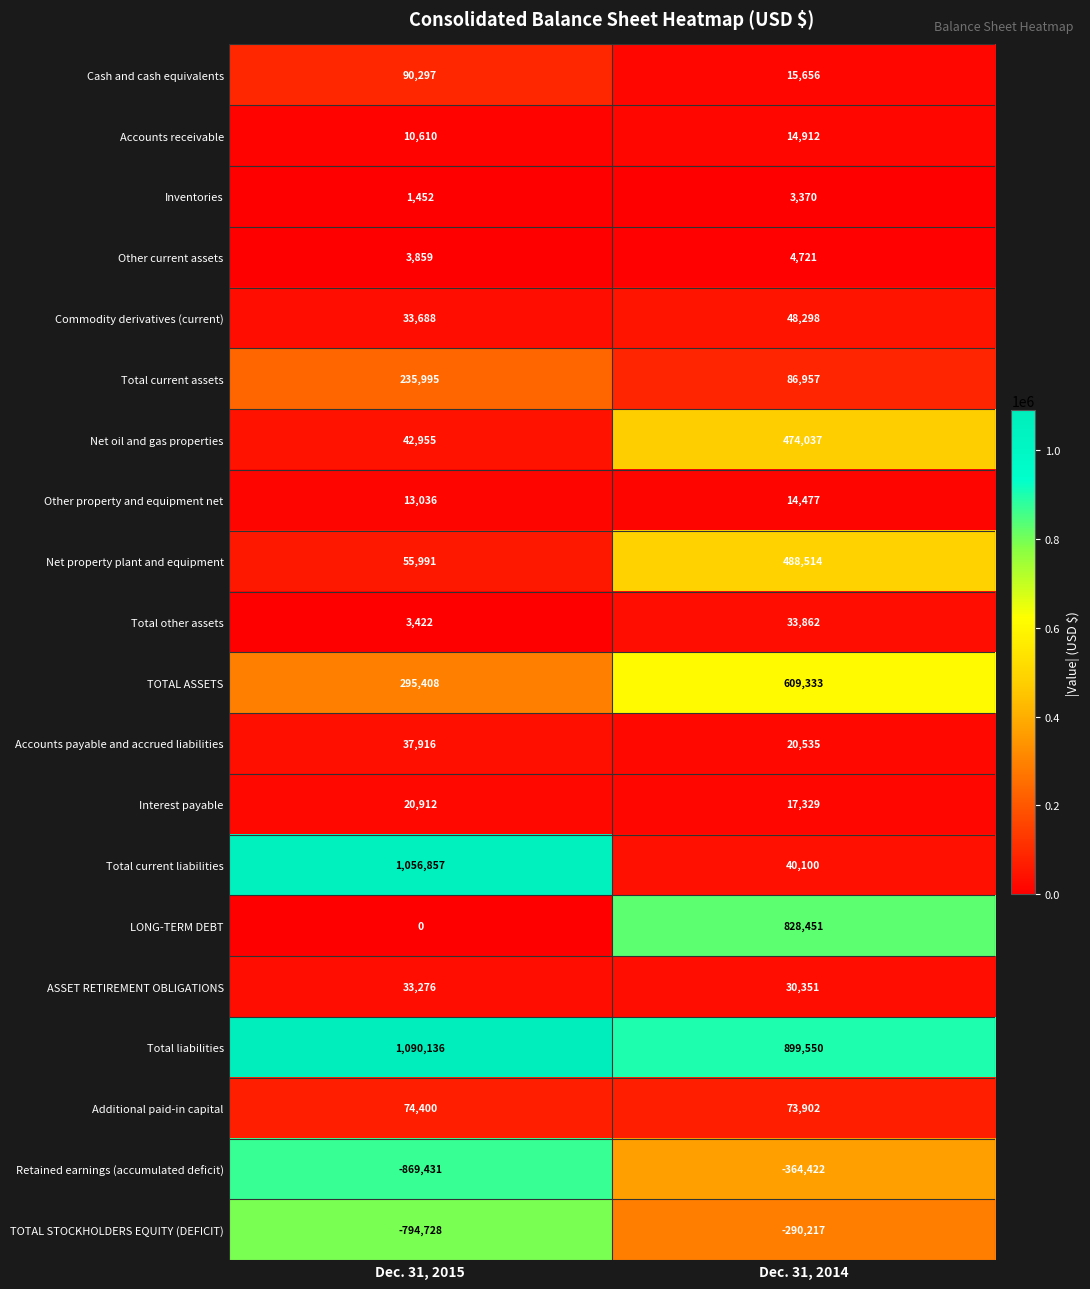

Which category has the lowest value across all series?

Dec. 31, 2015